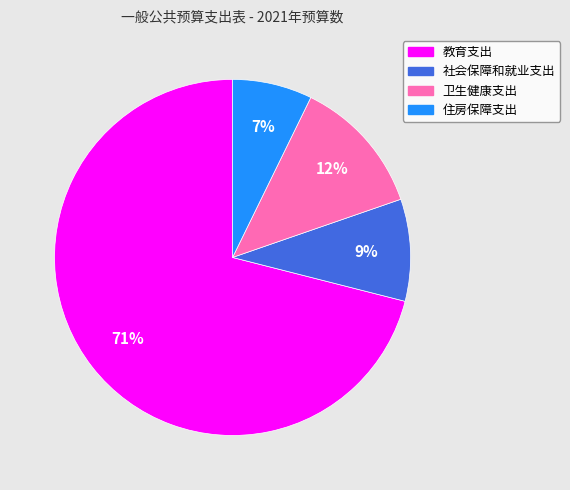

Is the sum of 住房保障支出 and 教育支出 greater than half?

Yes